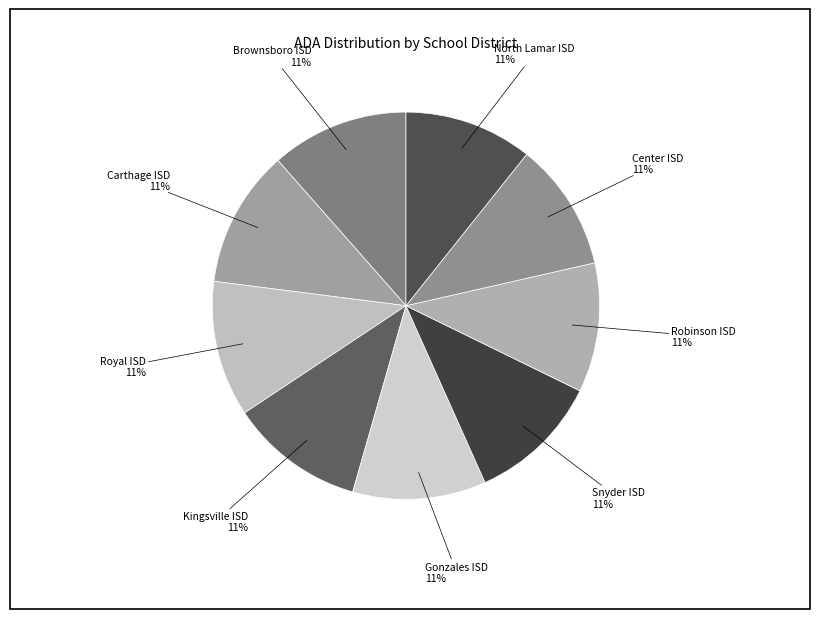

Is there a majority slice in this chart?

No